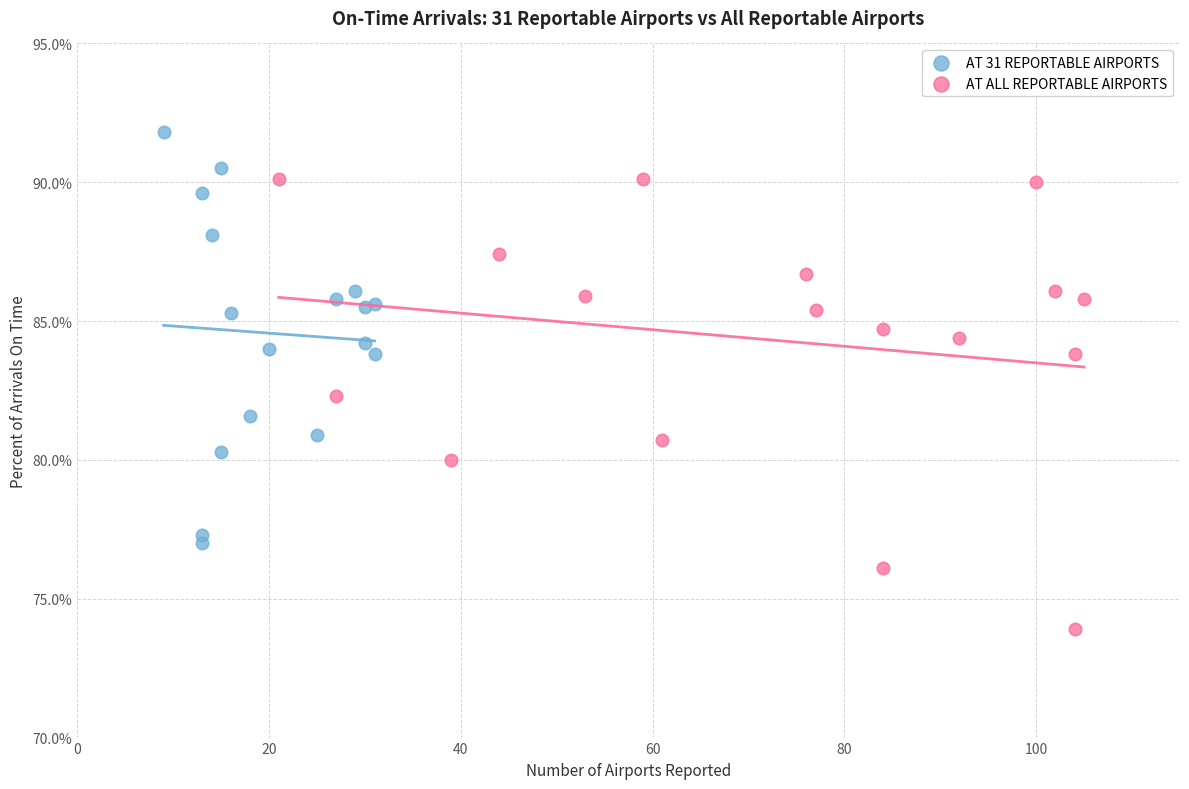

Which series has the widest spread of Y values?

AT ALL REPORTABLE AIRPORTS